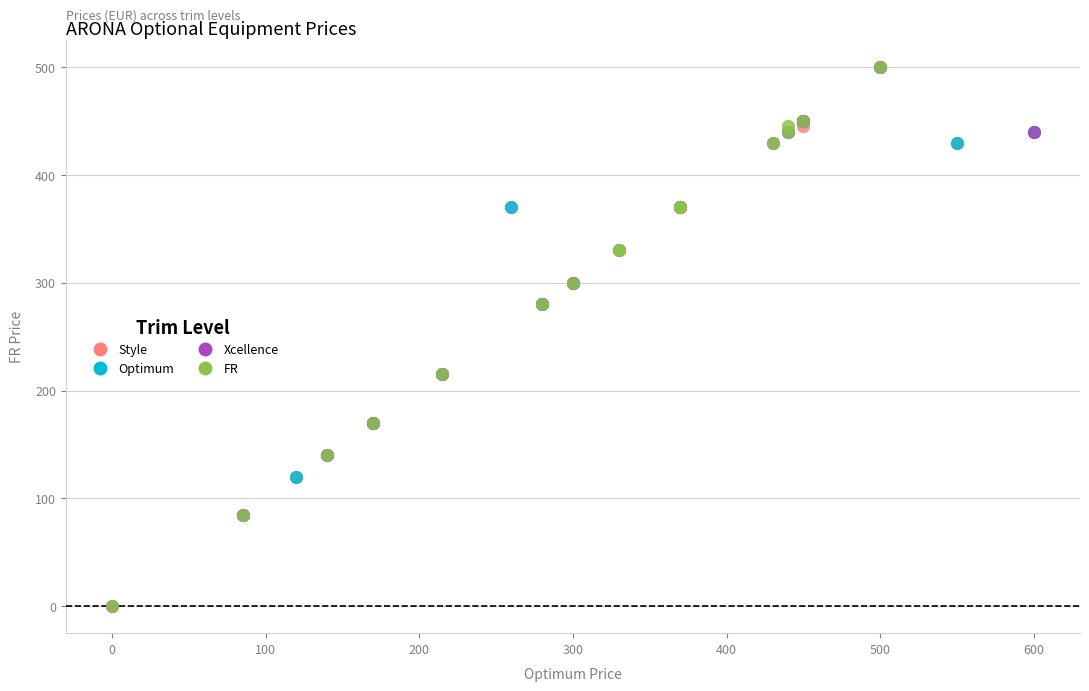

What are all the series names shown in the legend?

Style, Optimum, Xcellence, FR